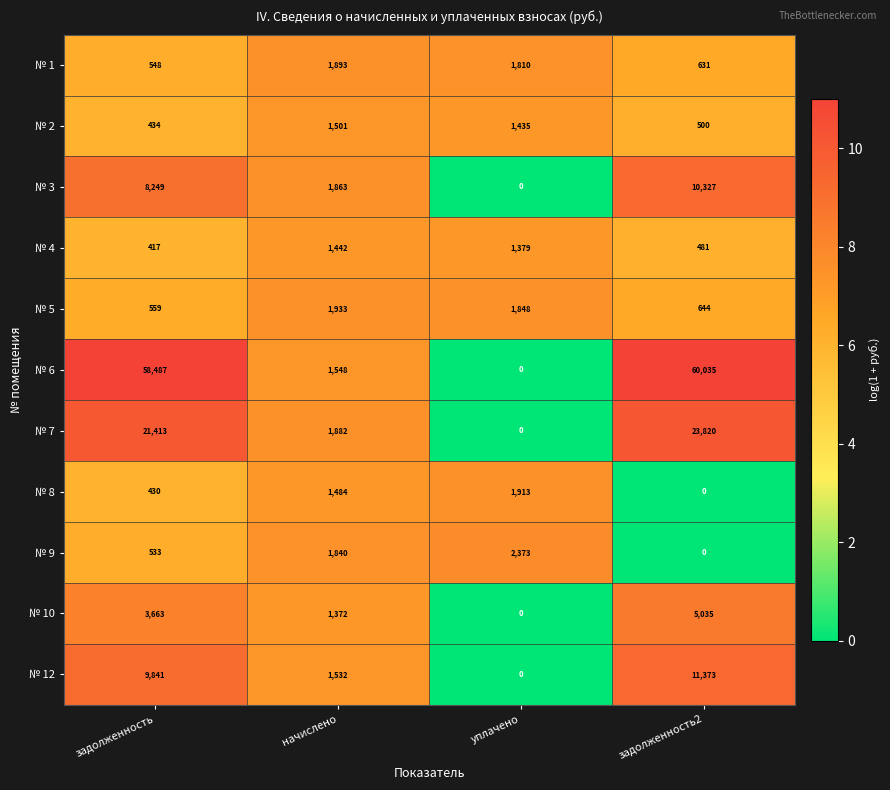

How many distinct data groups are displayed?

11